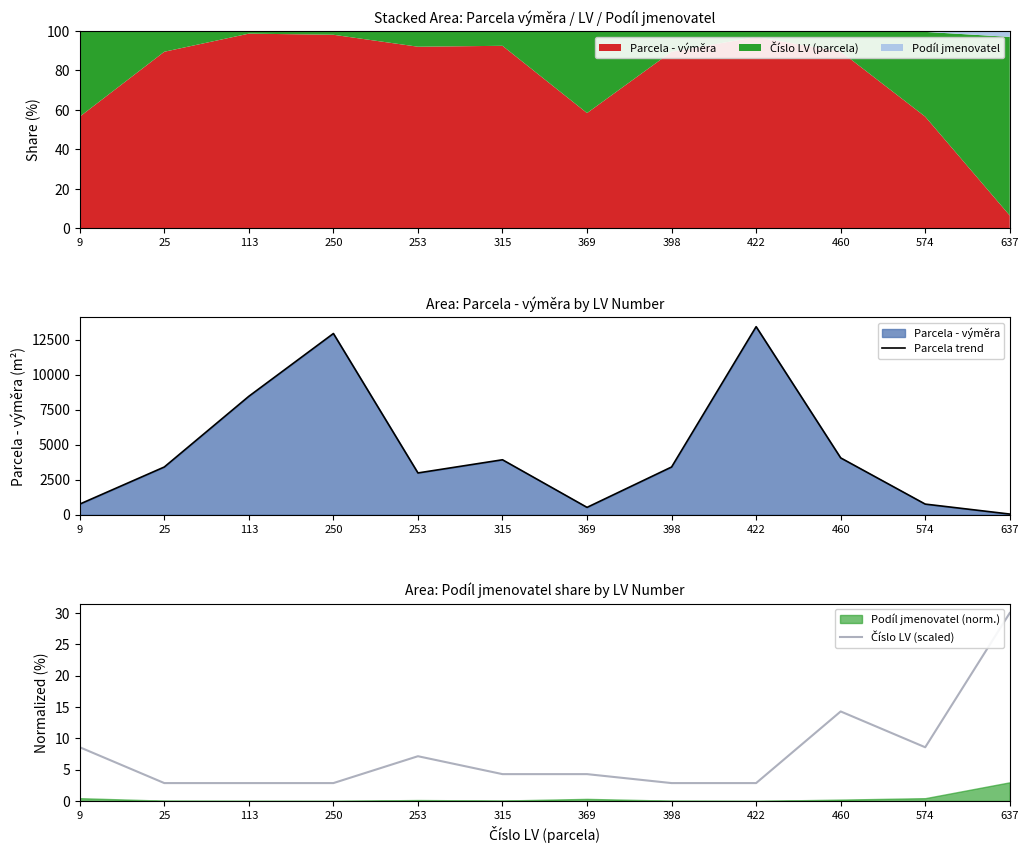

Reading left to right, extract all data points from this chart.

Parcela trend: 757.0	3405.0	8451.0	12930.0	2980.0	3920.0	523.0	3405.0	13418.0	4054.0	757.0	46.0
Číslo LV (scaled): 8.6	2.9	2.9	2.9	7.1	4.3	4.3	2.9	2.9	14.3	8.6	30.0